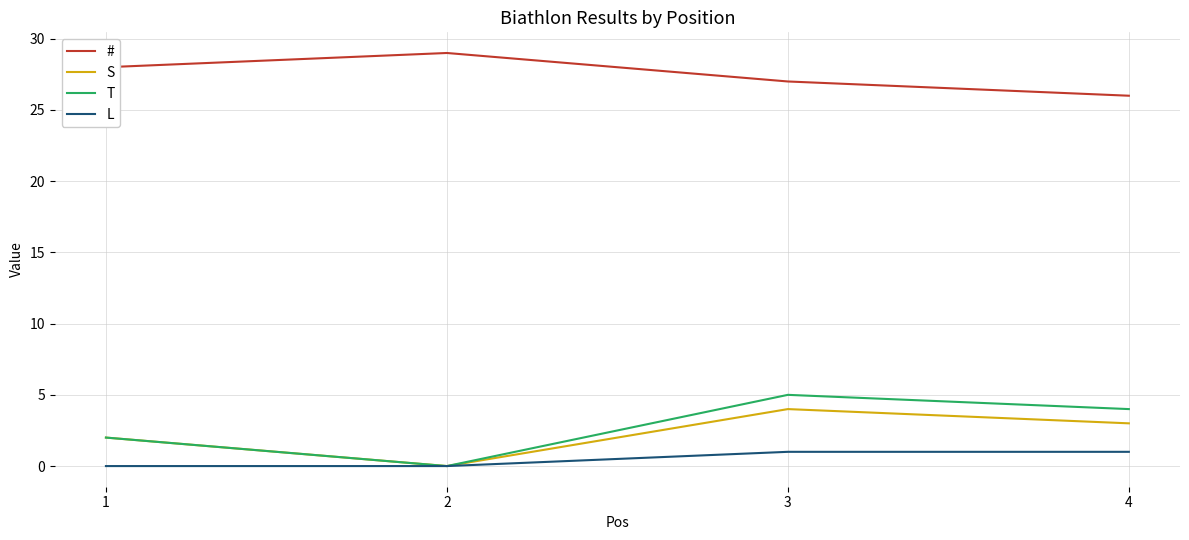

Is the value of L at 3 greater than the value of T at 1?

No